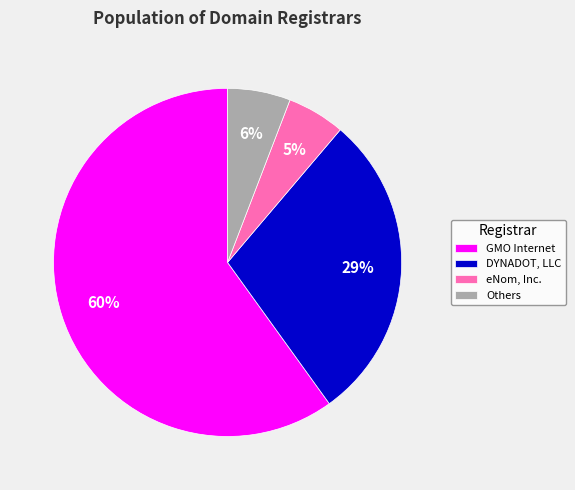

To the nearest percent, what is the difference between the GMO Internet and eNom, Inc. slice percentages?

55%